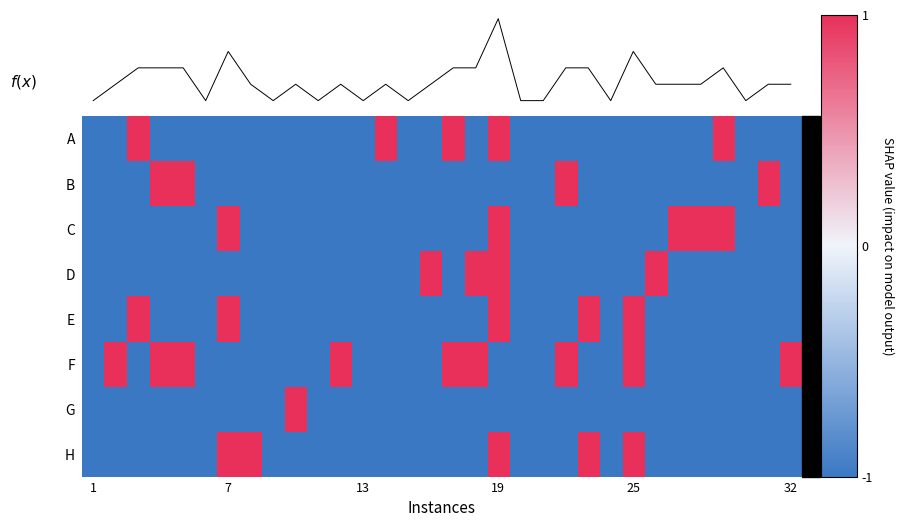

What is the minimum value for F?

-1.0